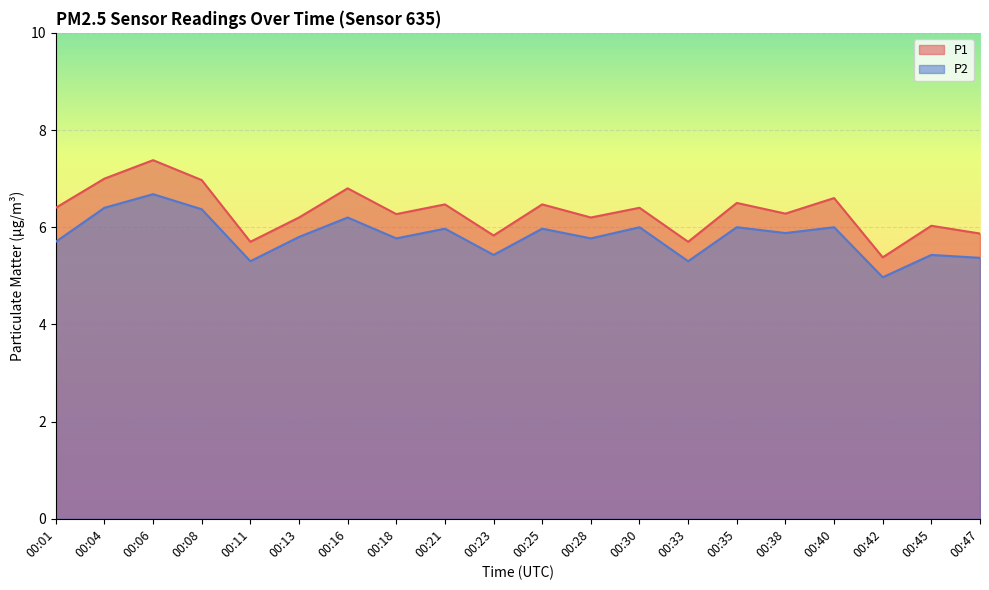

How many interior local peaks does the P2 series have?

8